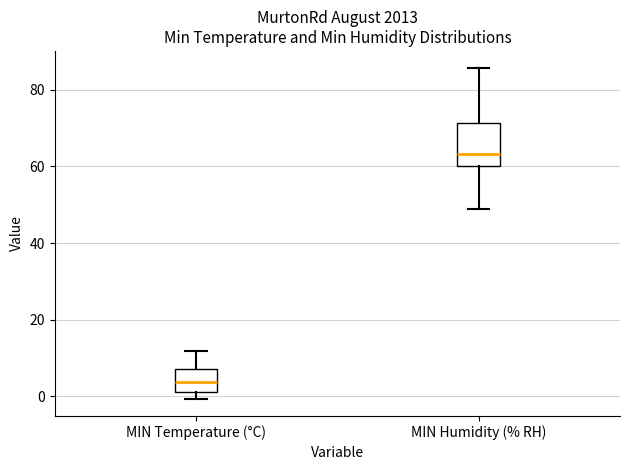

Comparing the boxes themselves (not the whiskers), which one is the tallest?

MIN Humidity (% RH)